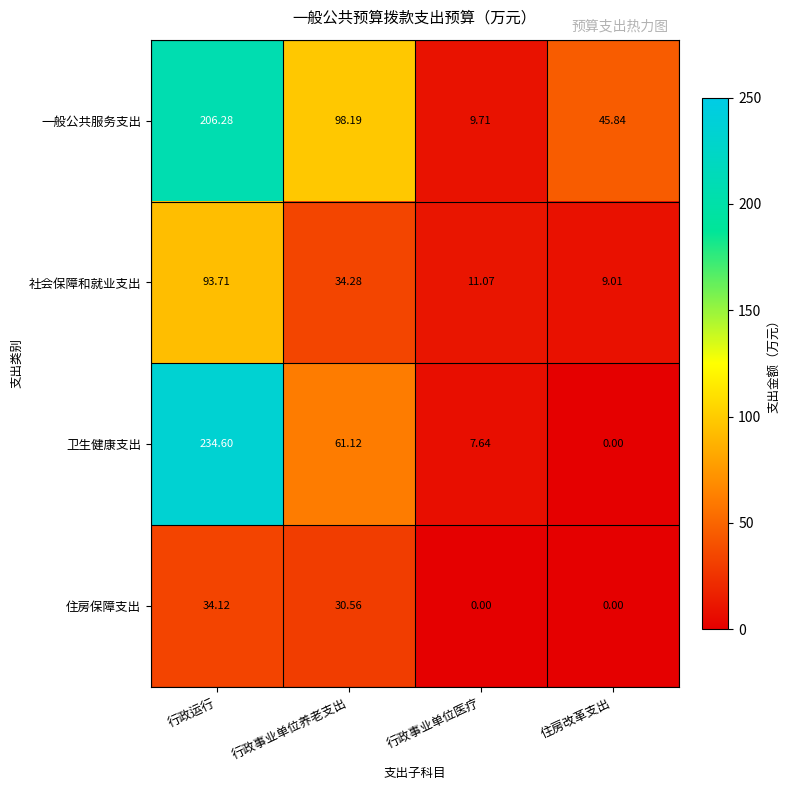

Which category has the lowest value in the 一般公共服务支出 series?

行政事业单位医疗